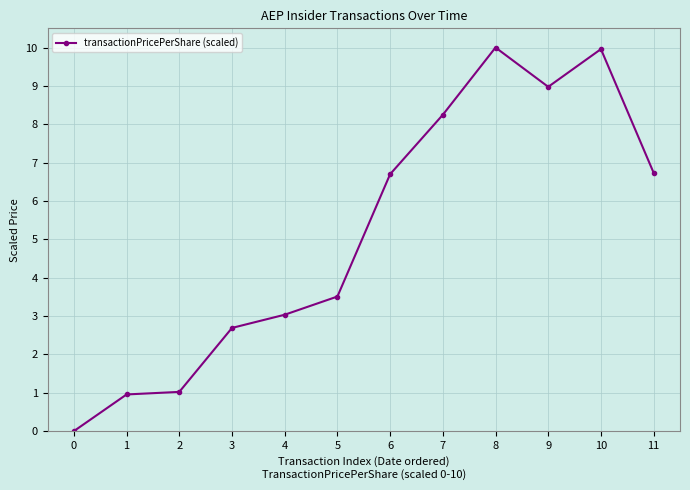

What is the sum of all values?

61.8